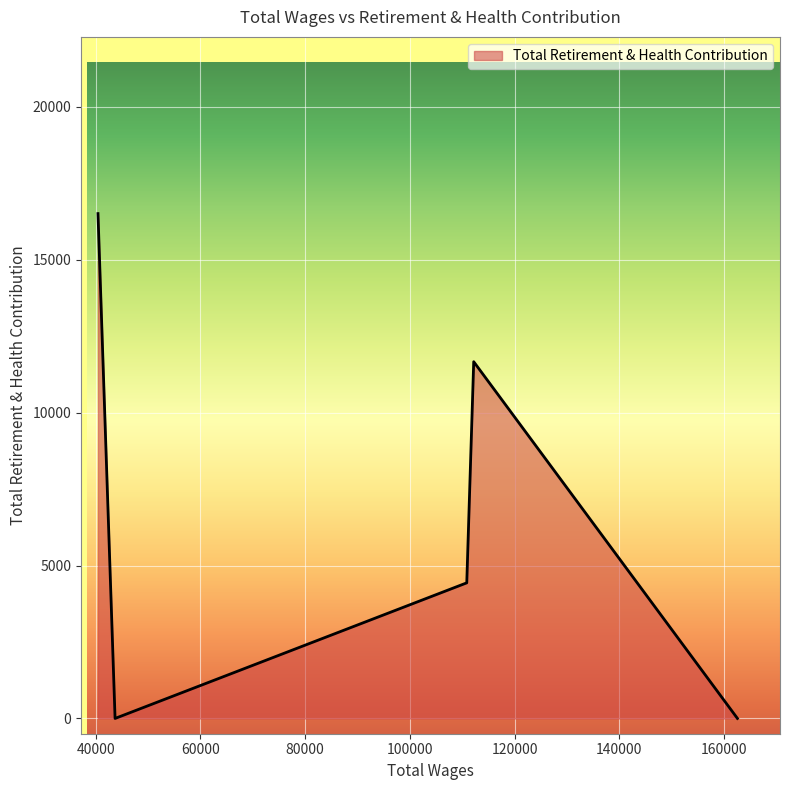

What is the average value?

6523